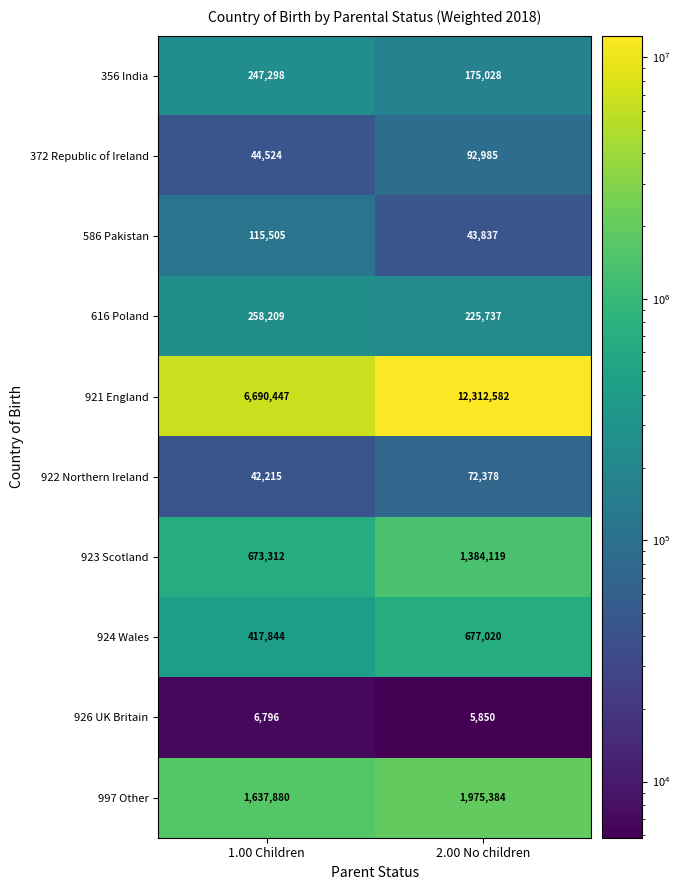

What is the sum of the 922 Northern Ireland values at 2.00 No children and 1.00 Children?

114593